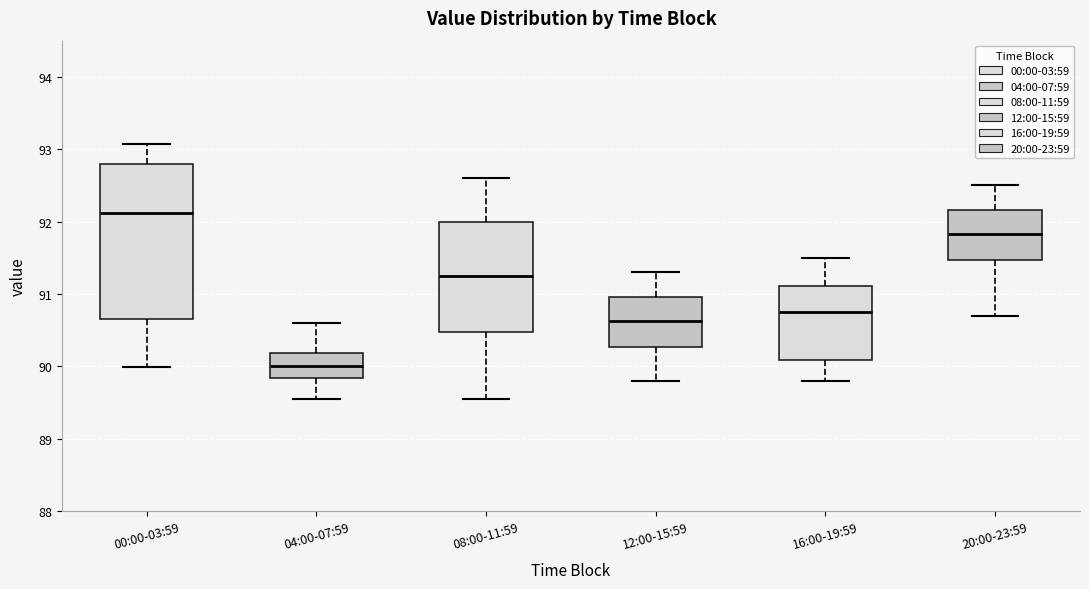

Reading left to right, read every box against the y-axis: the position of its median line, the range the box covers, and the ends of its whiskers. The values are not printed on the chart, so give them approximately, as read against the axis.

00:00-03:59: median 92.1, box 90.7 to 92.8, whiskers 90.0 to 93.1
04:00-07:59: median 90.0, box 89.8 to 90.2, whiskers 89.6 to 90.6
08:00-11:59: median 91.3, box 90.5 to 92.0, whiskers 89.6 to 92.6
12:00-15:59: median 90.6, box 90.3 to 91.0, whiskers 89.8 to 91.3
16:00-19:59: median 90.8, box 90.1 to 91.1, whiskers 89.8 to 91.5
20:00-23:59: median 91.8, box 91.5 to 92.2, whiskers 90.7 to 92.5